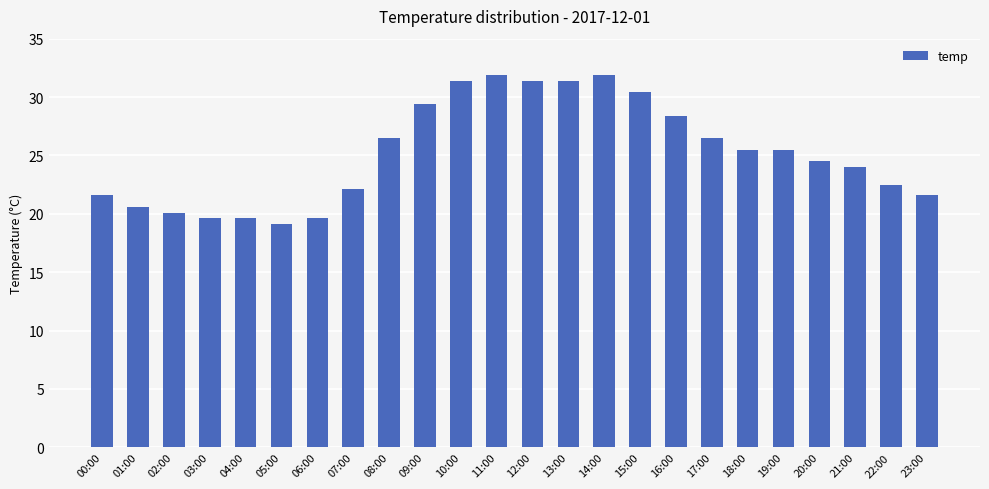

What is the change in value from 00:00 to 03:00?

-2.0